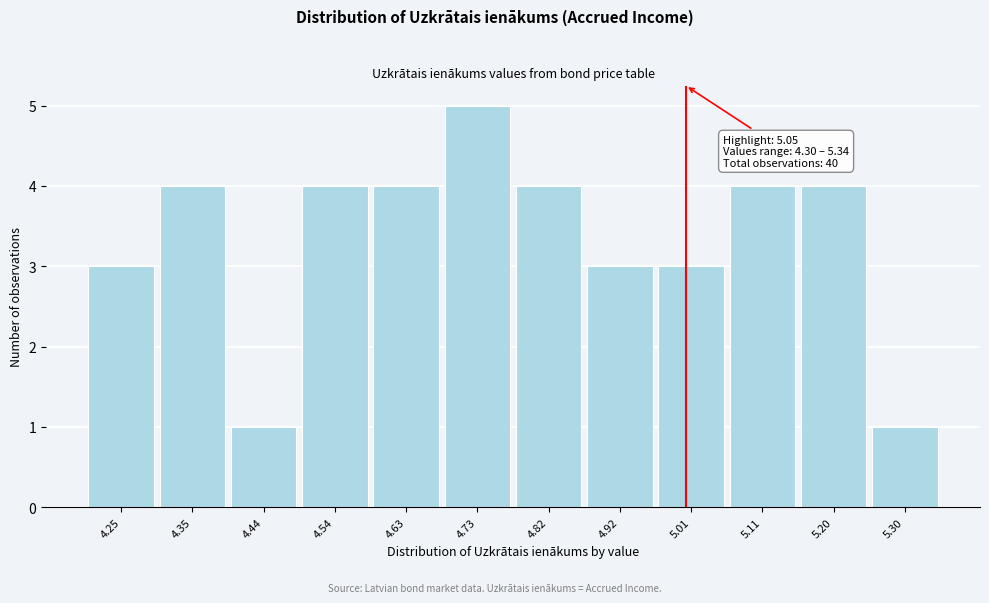

Reading right to left, transcribe all the data shown in this chart.

5.30=1	5.20=4	5.11=4	5.01=3	4.92=3	4.82=4	4.73=5	4.63=4	4.54=4	4.44=1	4.35=4	4.25=3